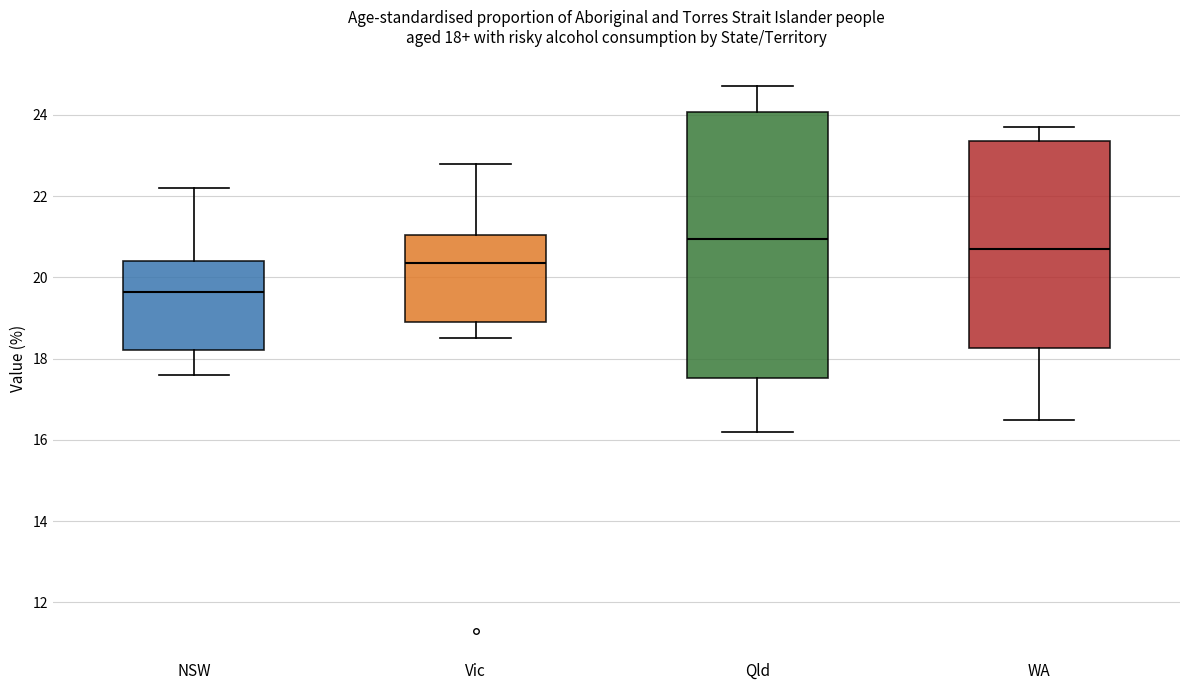

Comparing the boxes themselves (not the whiskers), which one is the tallest?

Qld